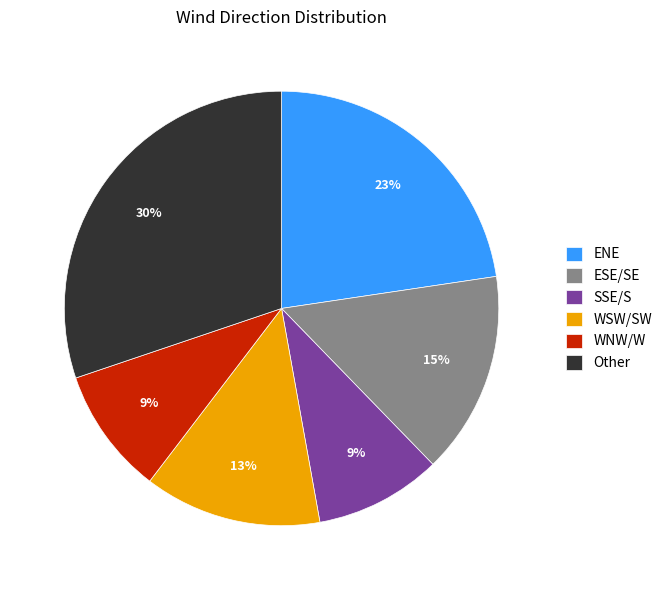

Between ENE and ESE/SE, which is larger?

ENE